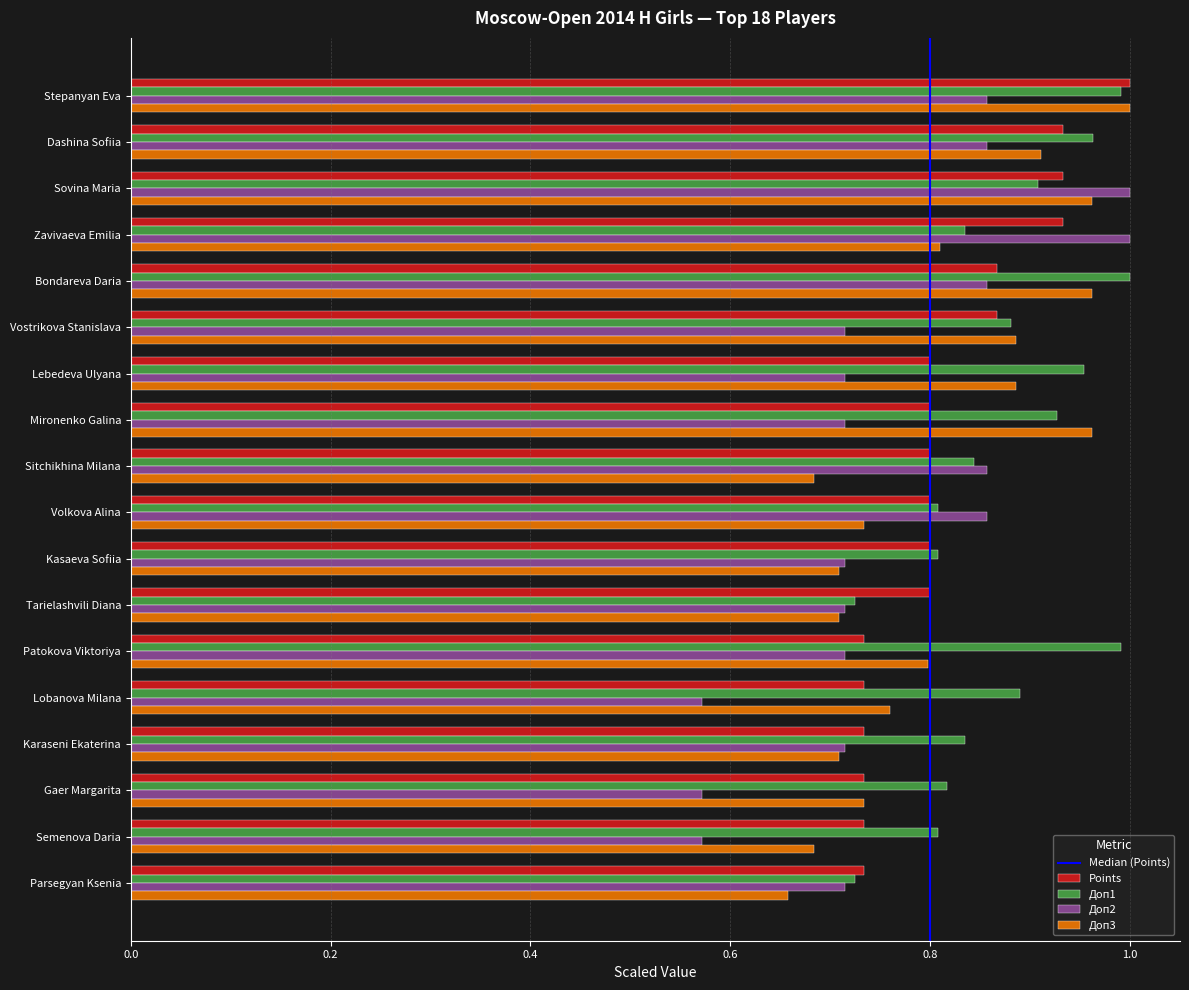

Which series has the largest range (max minus min)?

Доп2